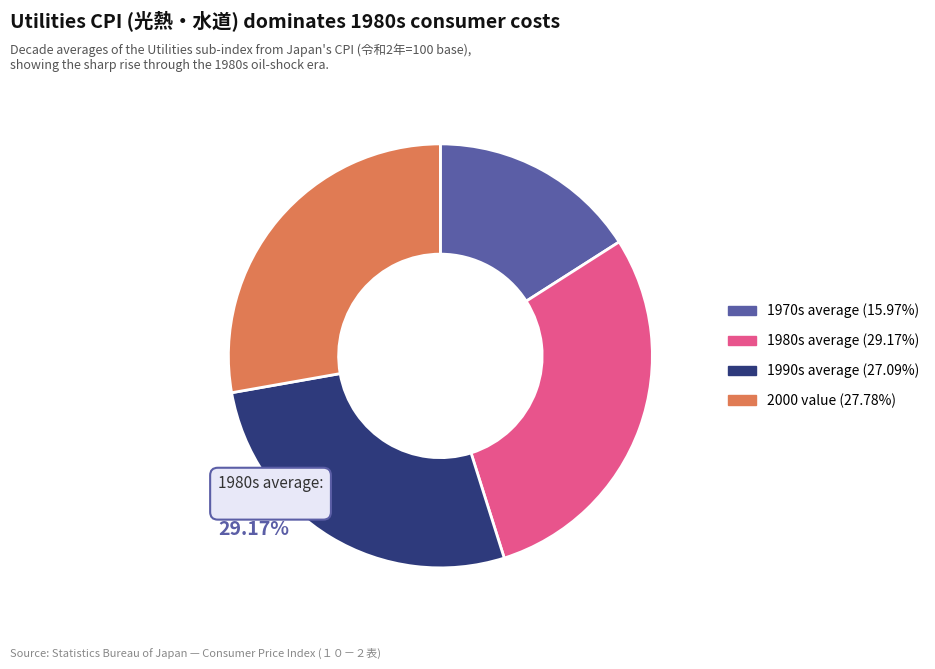

Which has a higher value, 1985 or 1995?

1985